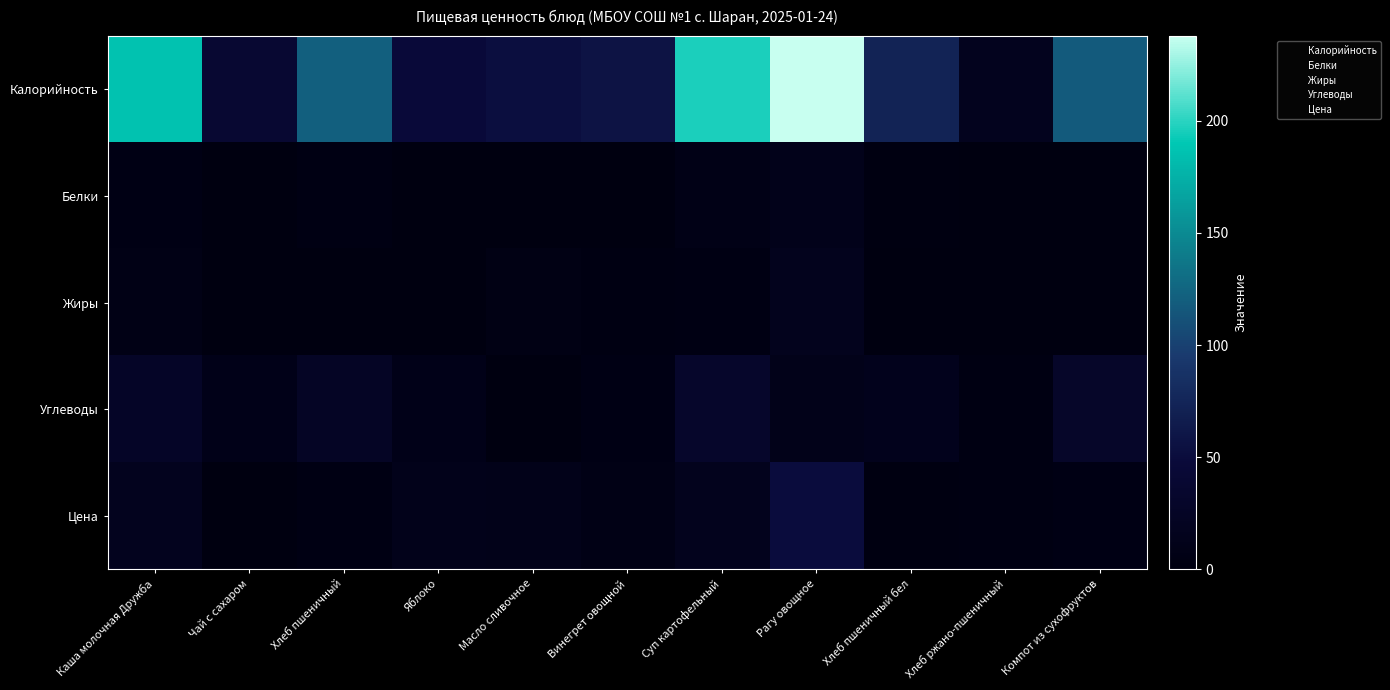

Which series has the largest total across all categories?

Калорийность